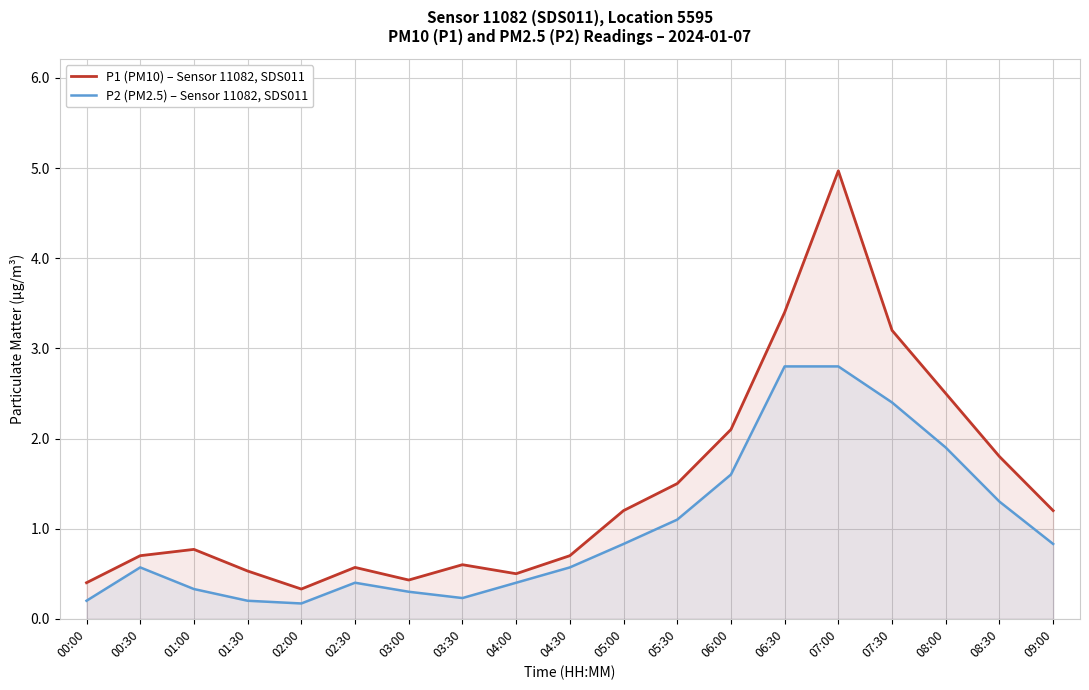

Which category has the highest value in the P2 (PM2.5) – Sensor 11082, SDS011 series?

06:30